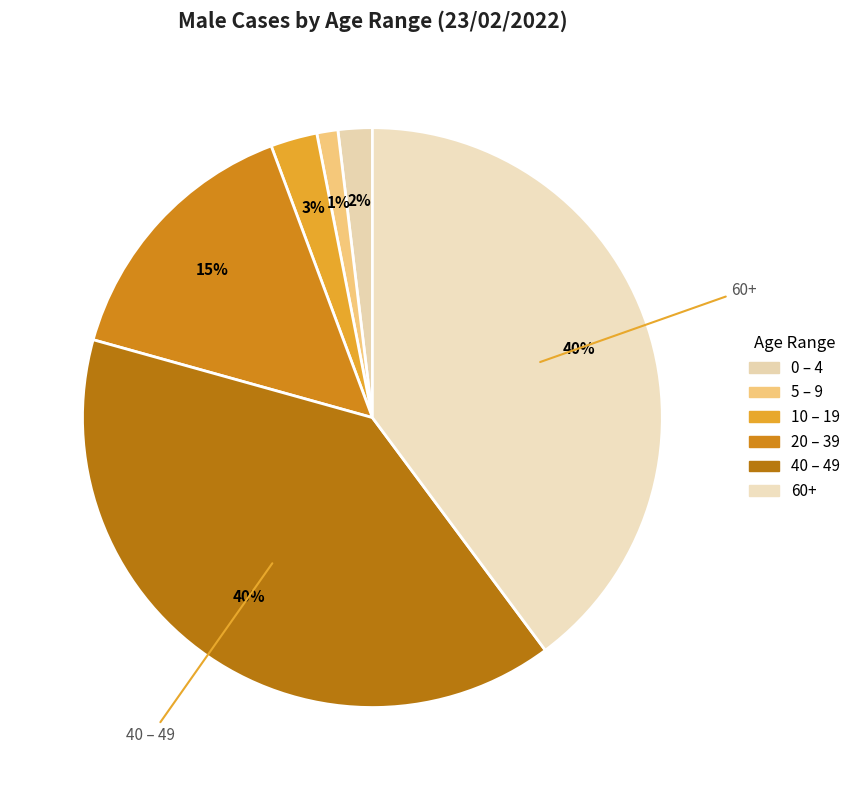

Does 0 – 4 represent more than half of the total?

No